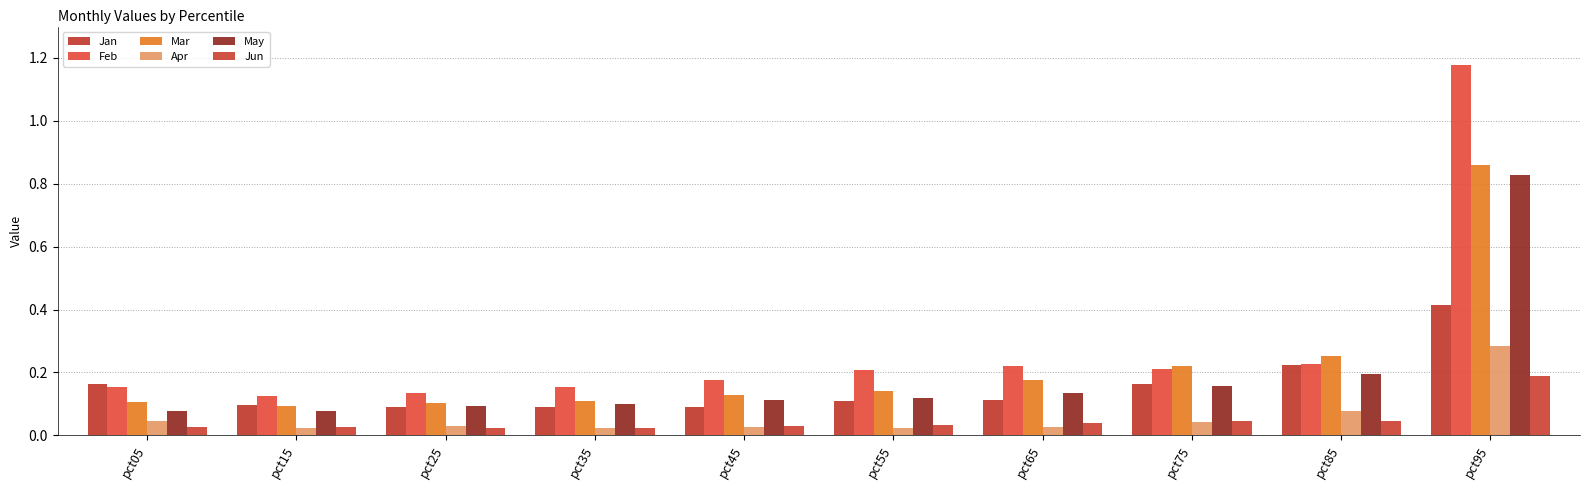

How many bars are there in total?

60